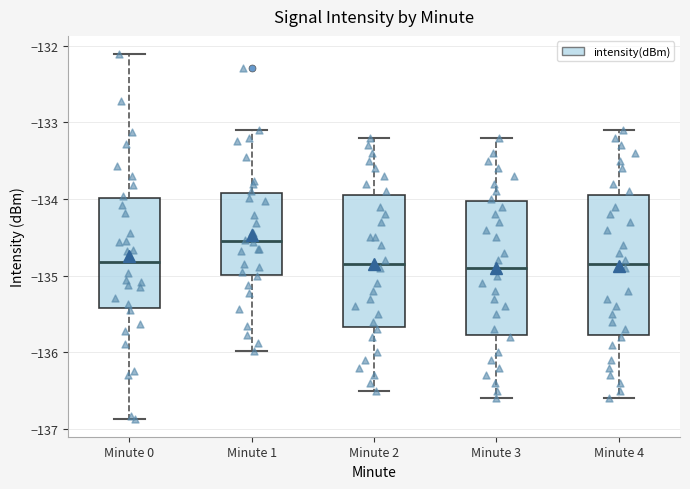

Reading left to right, read every box against the y-axis: the position of its median line, the range the box covers, and the ends of its whiskers. The values are not printed on the chart, so give them approximately, as read against the axis.

Minute 0: median -134.8, box -135.4 to -134.0, whiskers -136.9 to -132.1
Minute 1: median -134.6, box -135.0 to -133.9, whiskers -136.0 to -133.1
Minute 2: median -134.8, box -135.7 to -133.9, whiskers -136.5 to -133.2
Minute 3: median -134.9, box -135.8 to -134.0, whiskers -136.6 to -133.2
Minute 4: median -134.8, box -135.8 to -133.9, whiskers -136.6 to -133.1